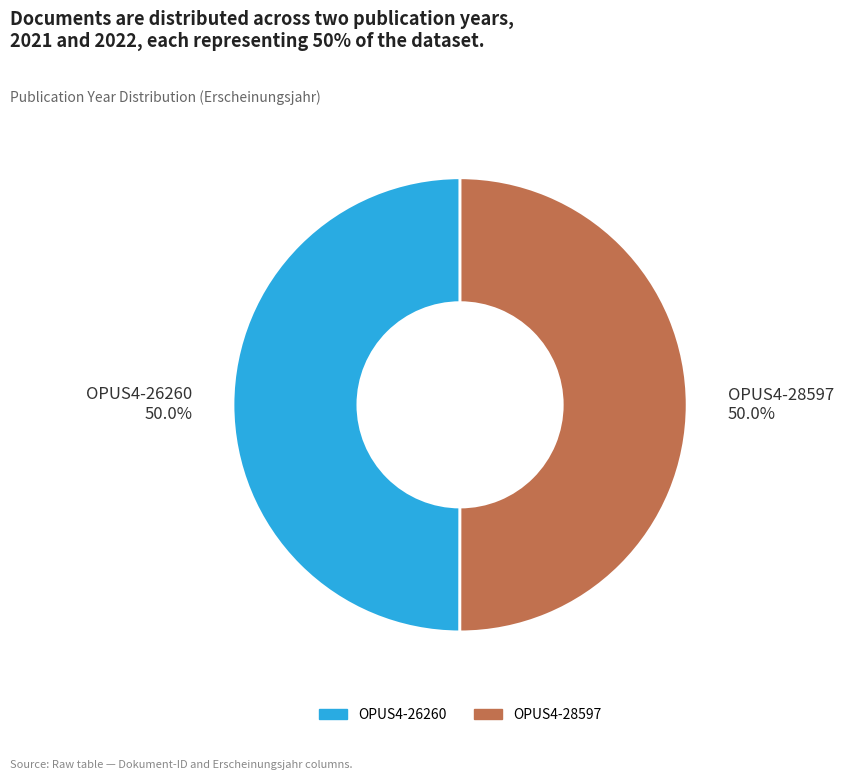

How many segments does this pie chart have?

2